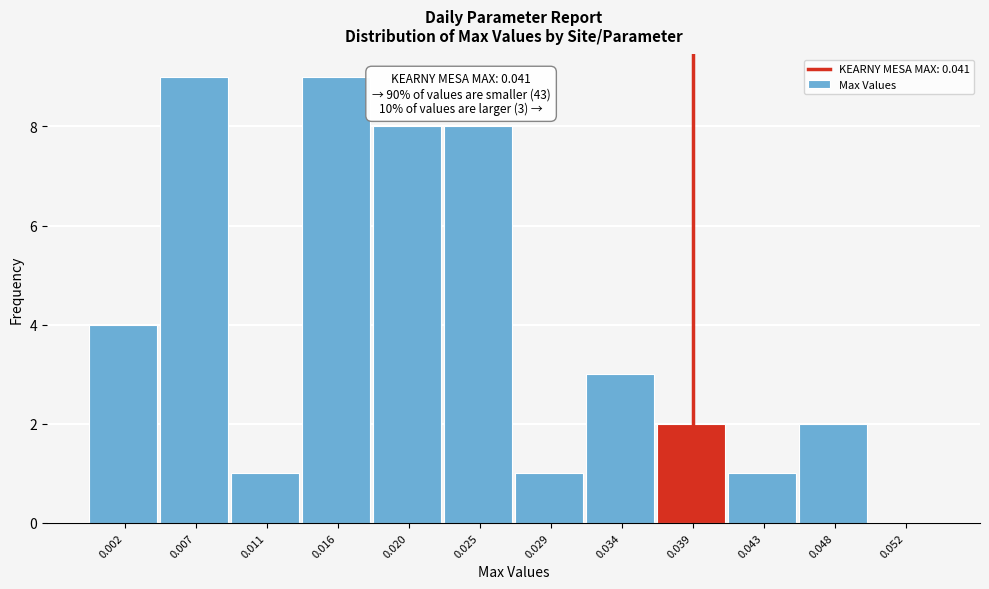

Reading right to left, list all the values displayed in this chart.

0.052=0	0.048=2	0.043=1	0.039=2	0.034=3	0.029=1	0.025=8	0.020=8	0.016=9	0.011=1	0.007=9	0.002=4